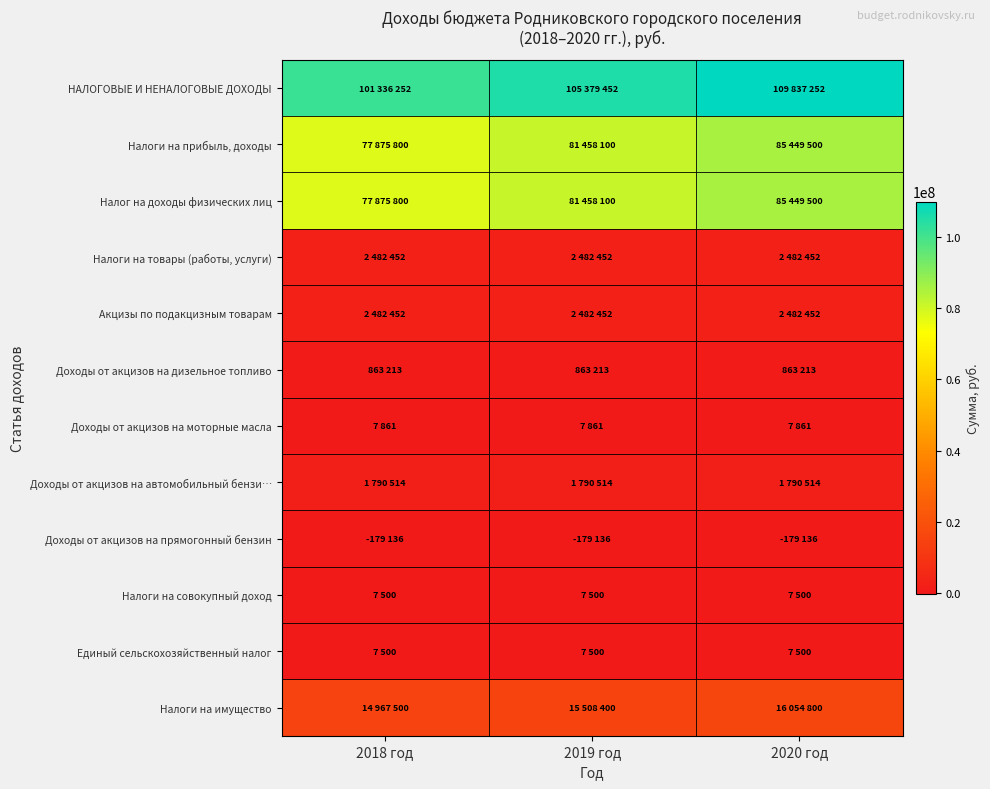

What is the maximum value shown in the chart?

109837252